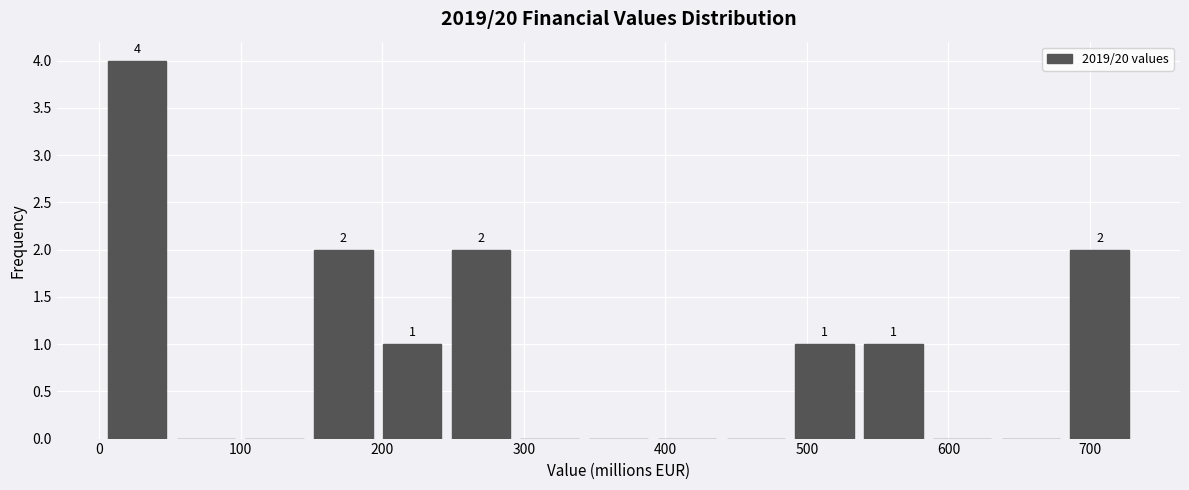

Over which range of the x-axis is the bar tallest?

0 to 50